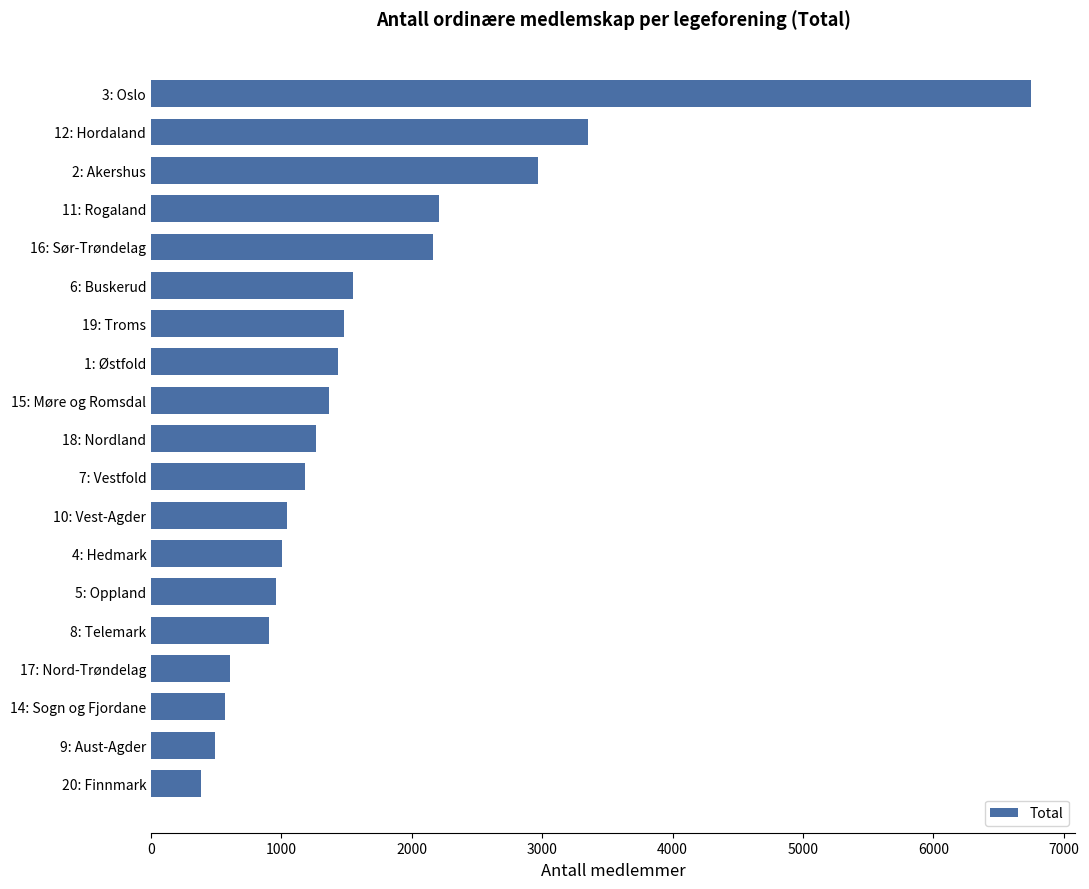

The value at 7: Vestfold is 1183. True or false?

True